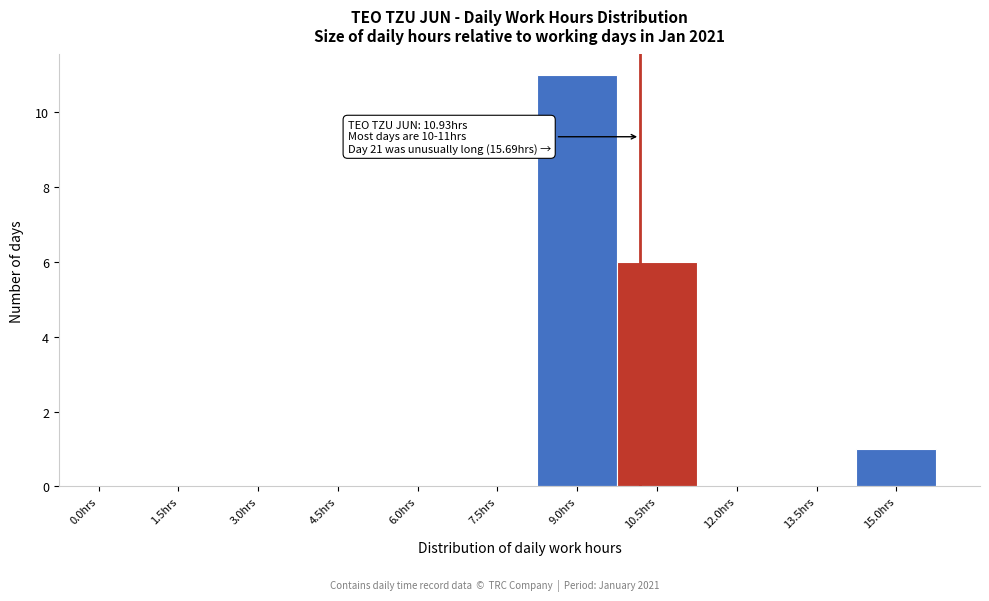

Reading left to right, list all the values displayed in this chart.

0.0hrs=0	1.5hrs=0	3.0hrs=0	4.5hrs=0	6.0hrs=0	7.5hrs=0	9.0hrs=11	10.5hrs=6	12.0hrs=0	13.5hrs=0	15.0hrs=1